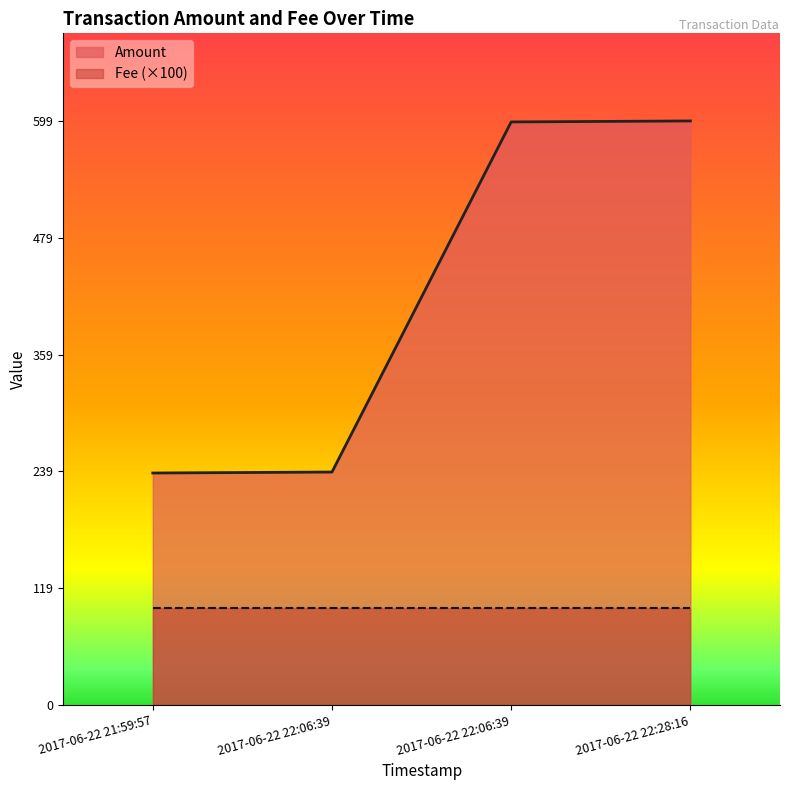

At which label does the data first exceed 598?

2017-06-22 22:28:16